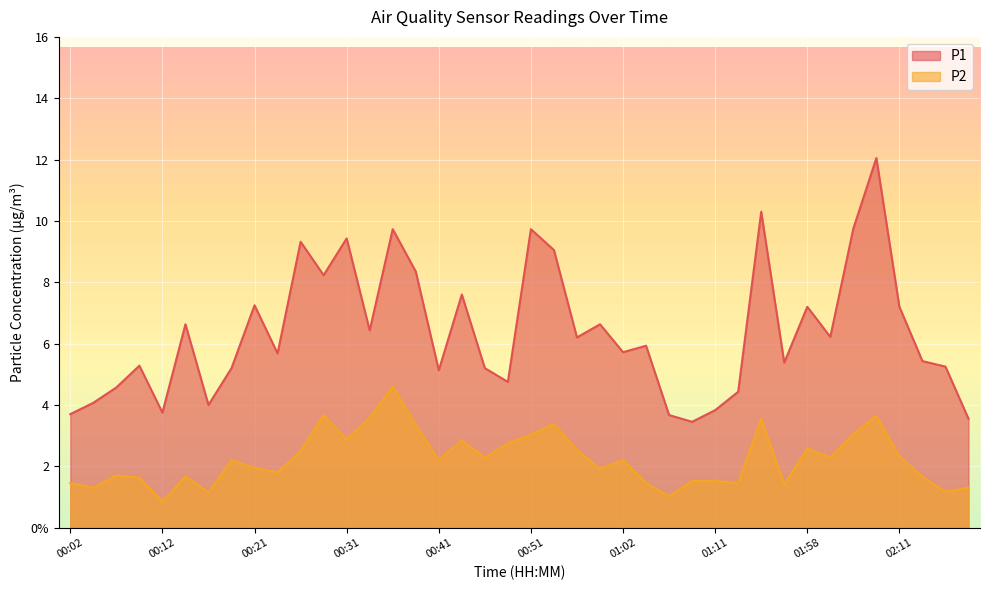

True or false: P1 and P2 intersect in this chart.

False